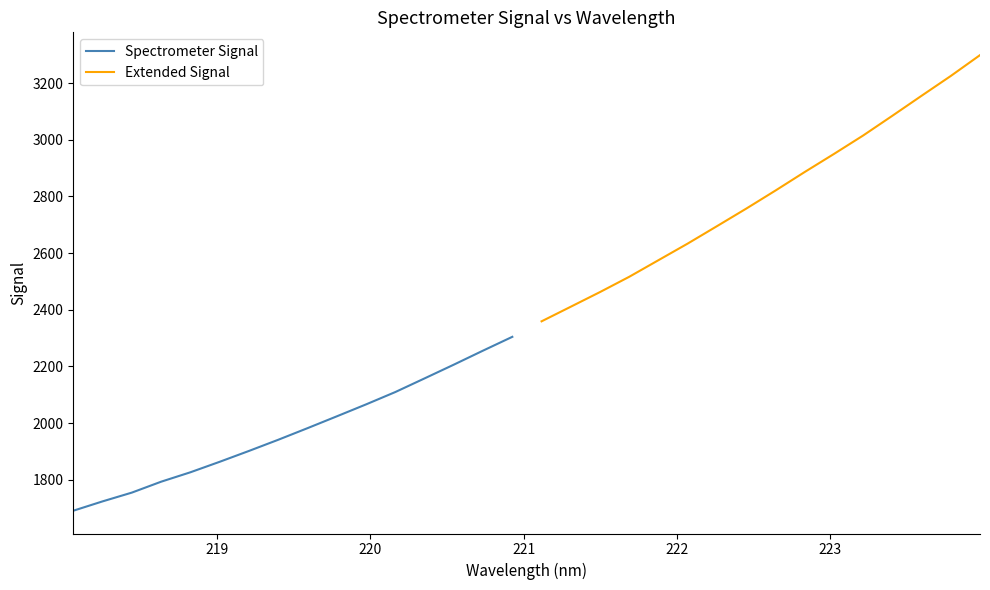

What are all the series names shown in the legend?

Spectrometer Signal, Extended Signal